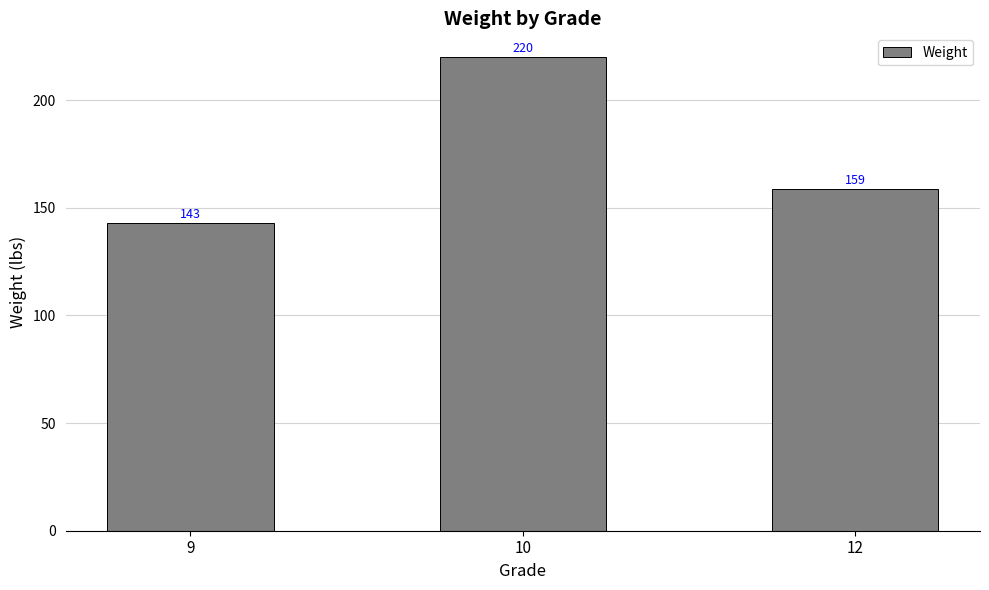

What is the sum of the values at 9 and 10?

363.0